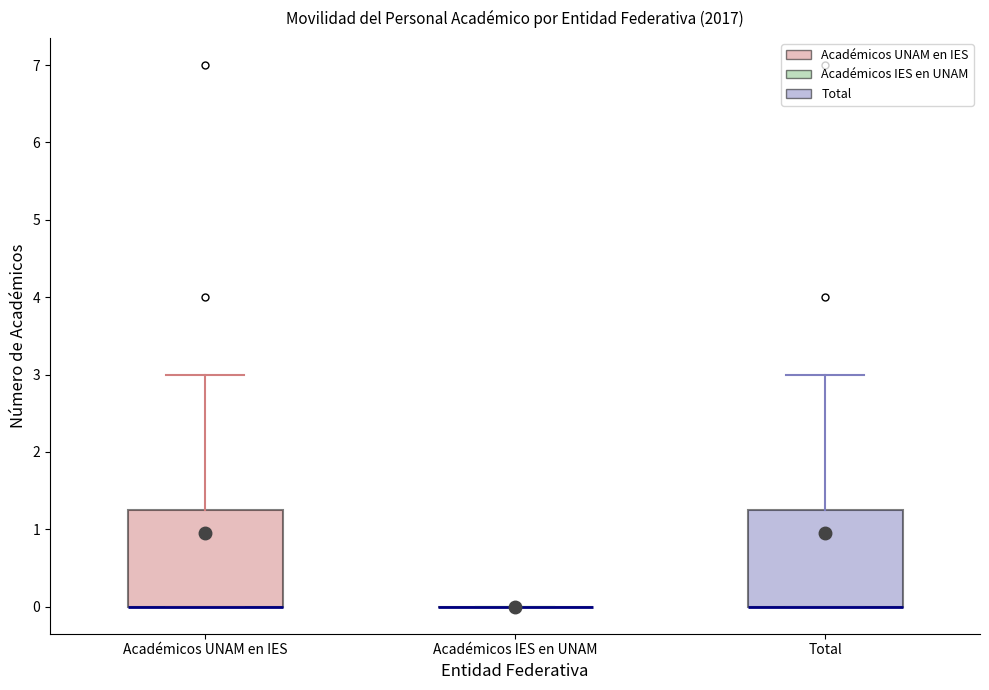

Where is the upper edge of the box for Total on the y-axis? The values are not printed on the chart, so give them approximately, as read against the axis.

1.3